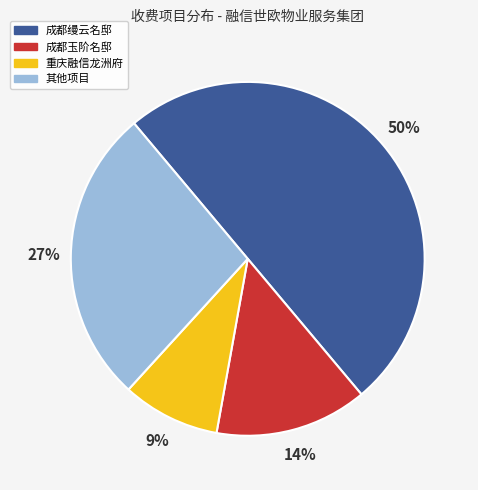

Which category has the smallest portion of the pie?

重庆融信龙洲府